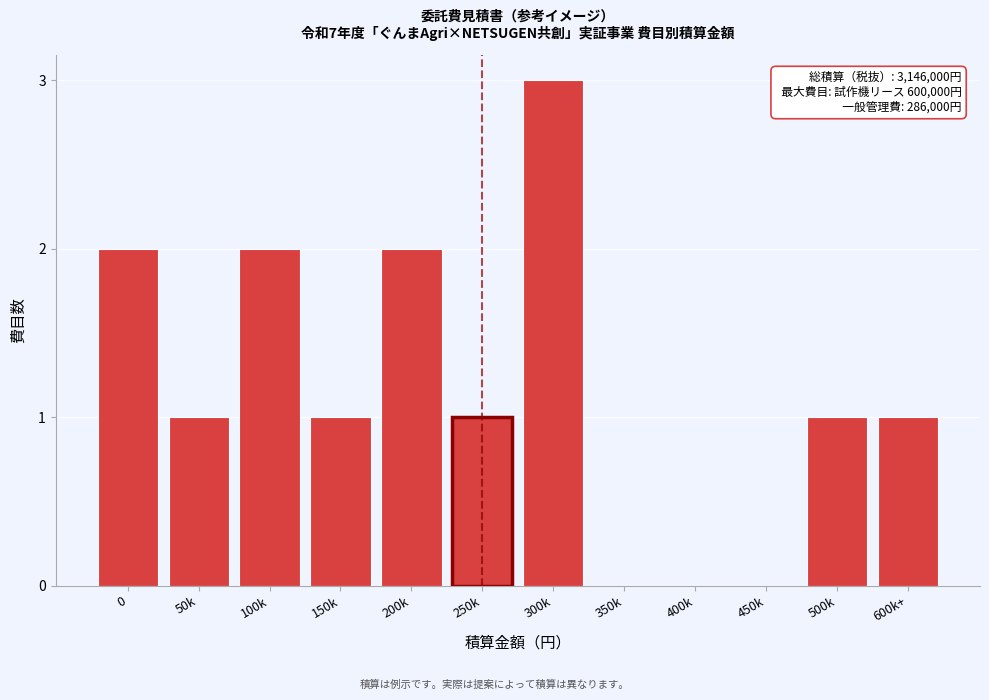

Reading left to right, what are all the values shown in this chart?

0=2	50k=1	100k=2	150k=1	200k=2	250k=1	300k=3	350k=0	400k=0	450k=0	500k=1	600k+=1